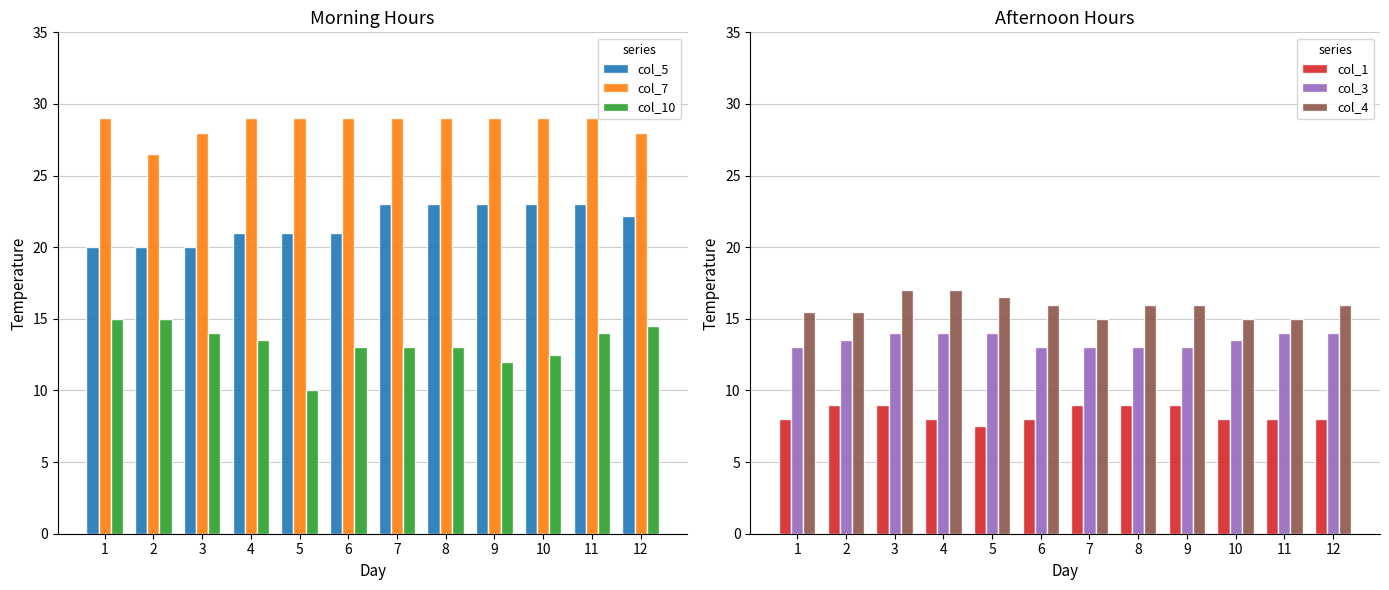

The col_4 series shows 24.3 at 8. True or false?

False